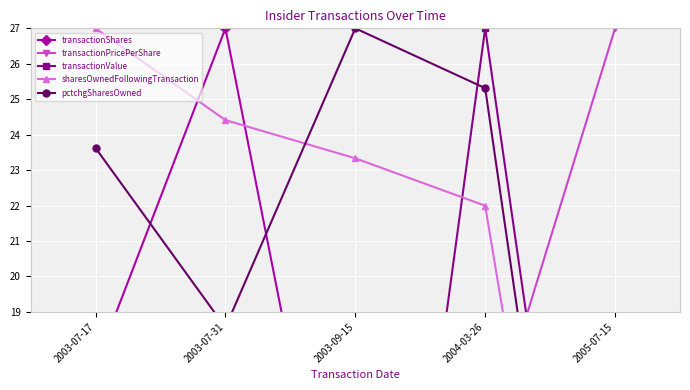

True or false: sharesOwnedFollowingTransaction and pctchgSharesOwned intersect in this chart.

True